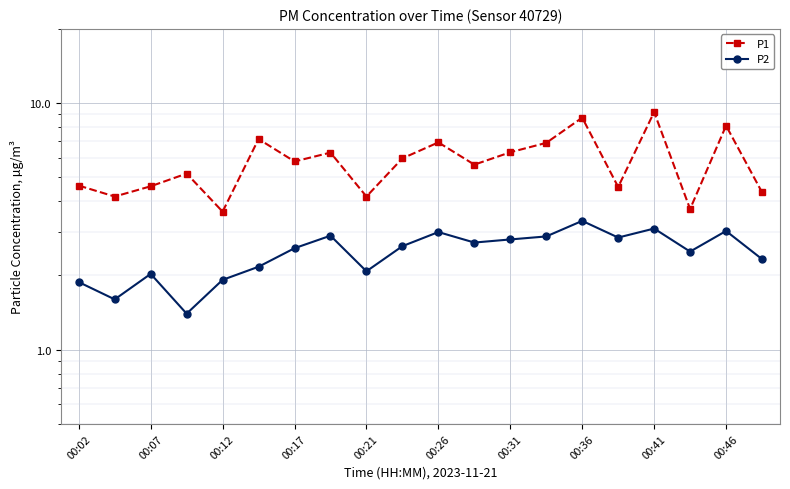

What is the value of the P2 point at the 9th from the left?

2.1